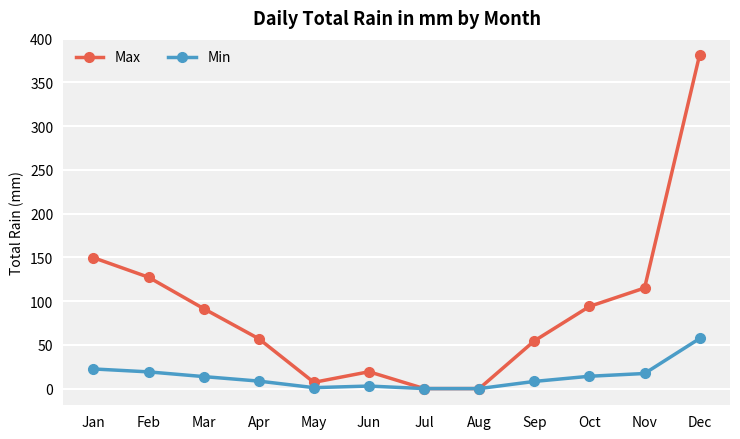

At which category is the sum across all series the highest?

Dec